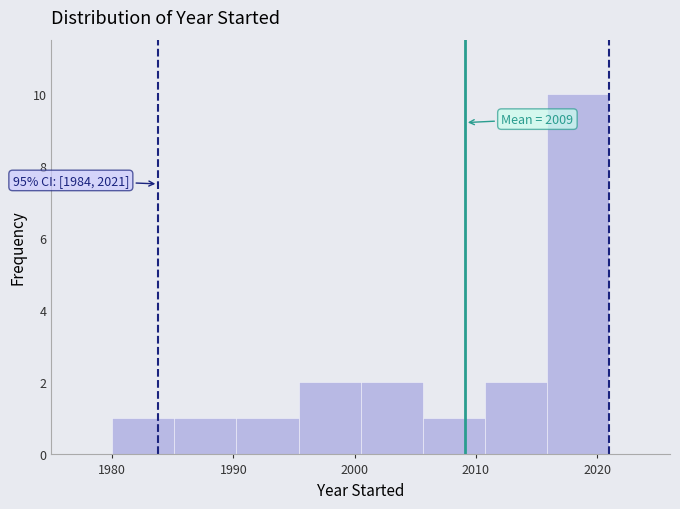

Which range on the x-axis has the tallest bar?

2016 to 2021